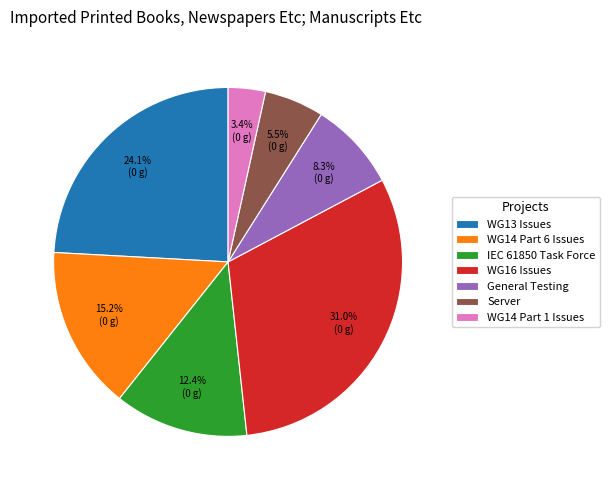

How many segments does this pie chart have?

7